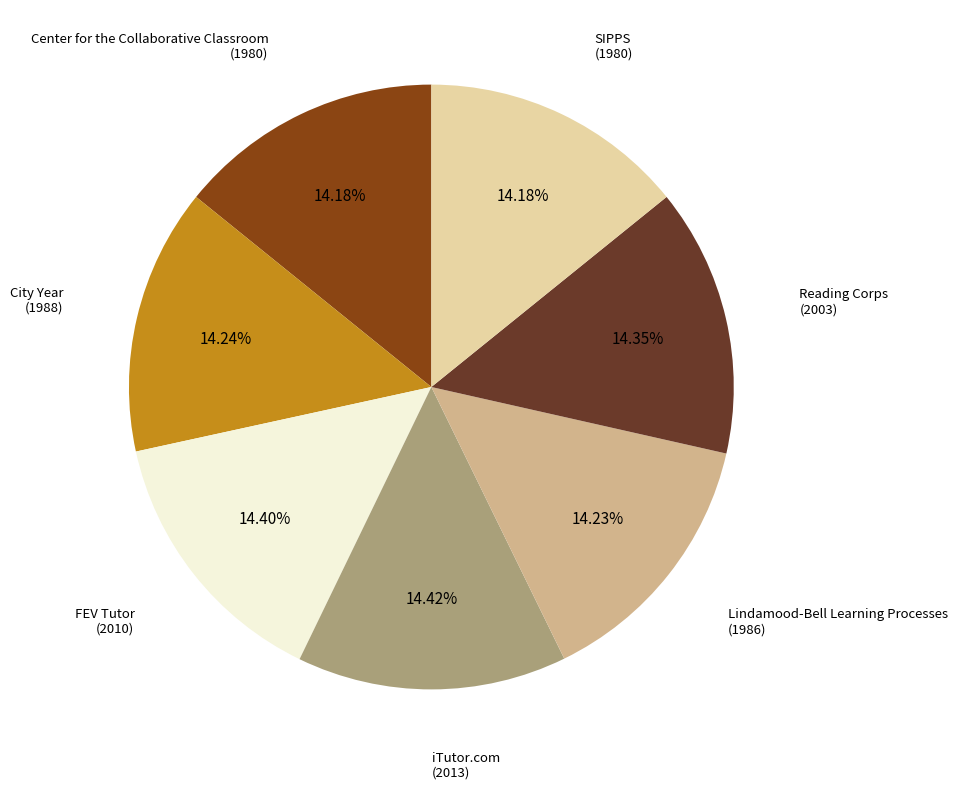

Is there a majority slice in this chart?

No